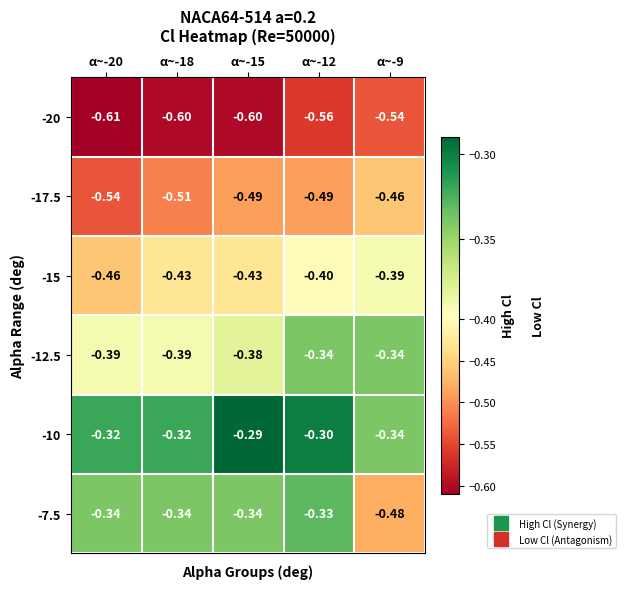

Is the value of -17.5 at α~-20 greater than the value of -10 at α~-9?

No